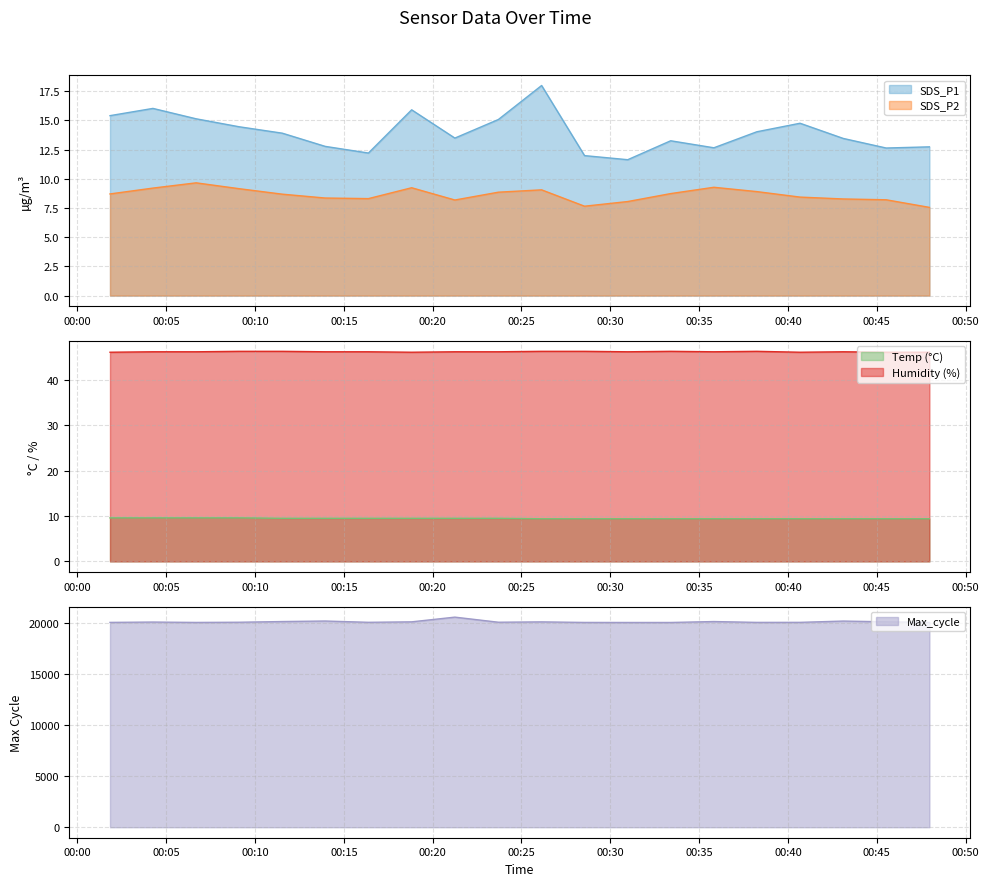

True or false: SDS_P1 and SDS_P2 cross at least once.

False